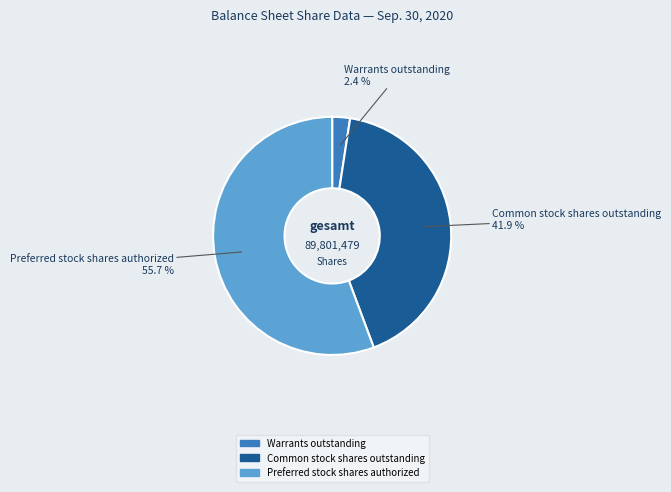

Which slice is the largest?

Preferred stock shares authorized